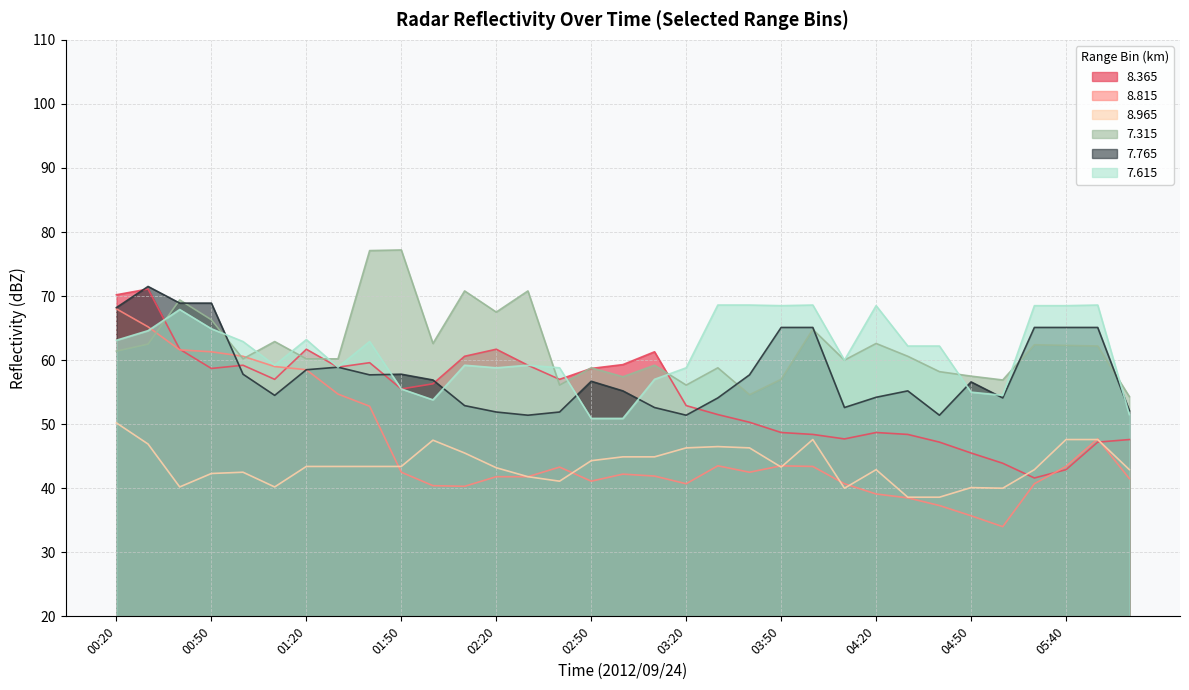

What is the maximum value shown in the chart?

77.2